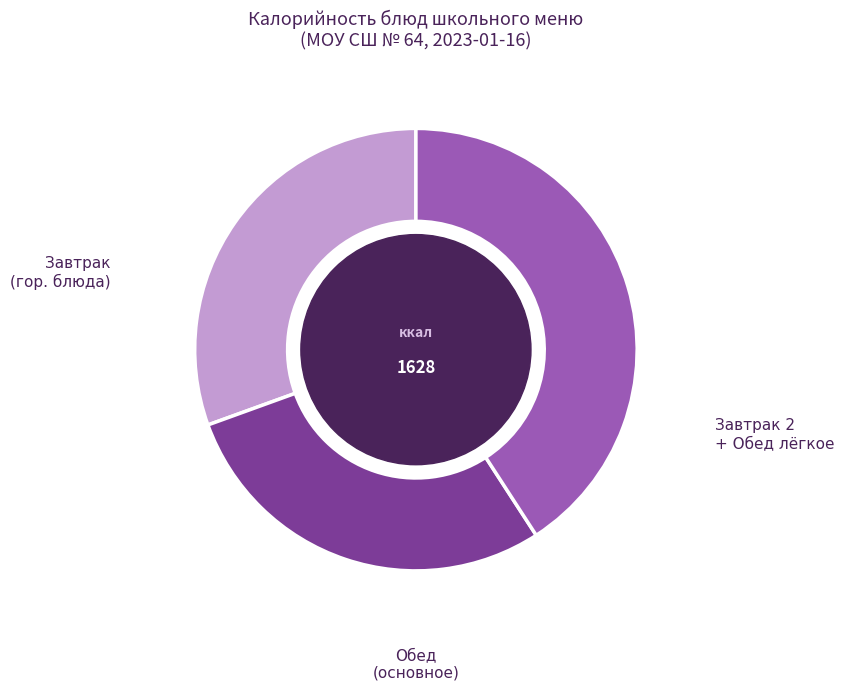

Does any single category account for the majority?

No